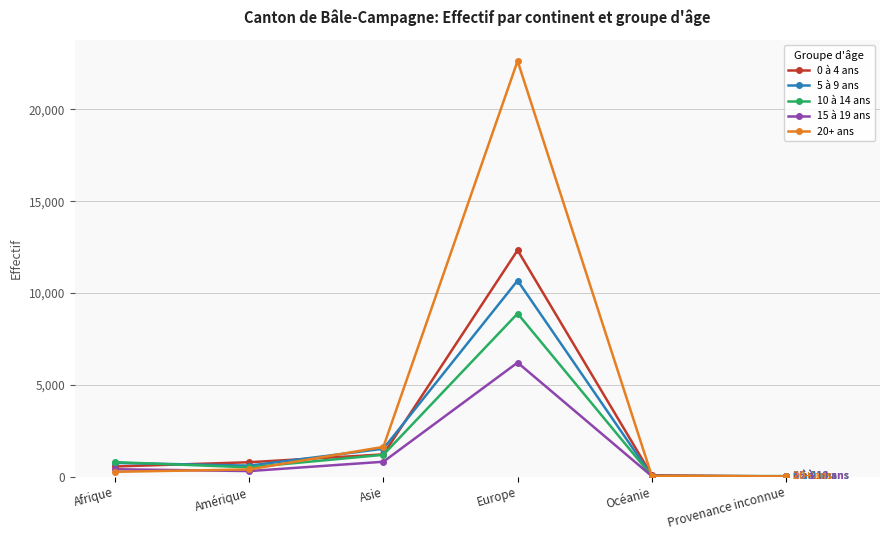

How many data points does each series have?

6